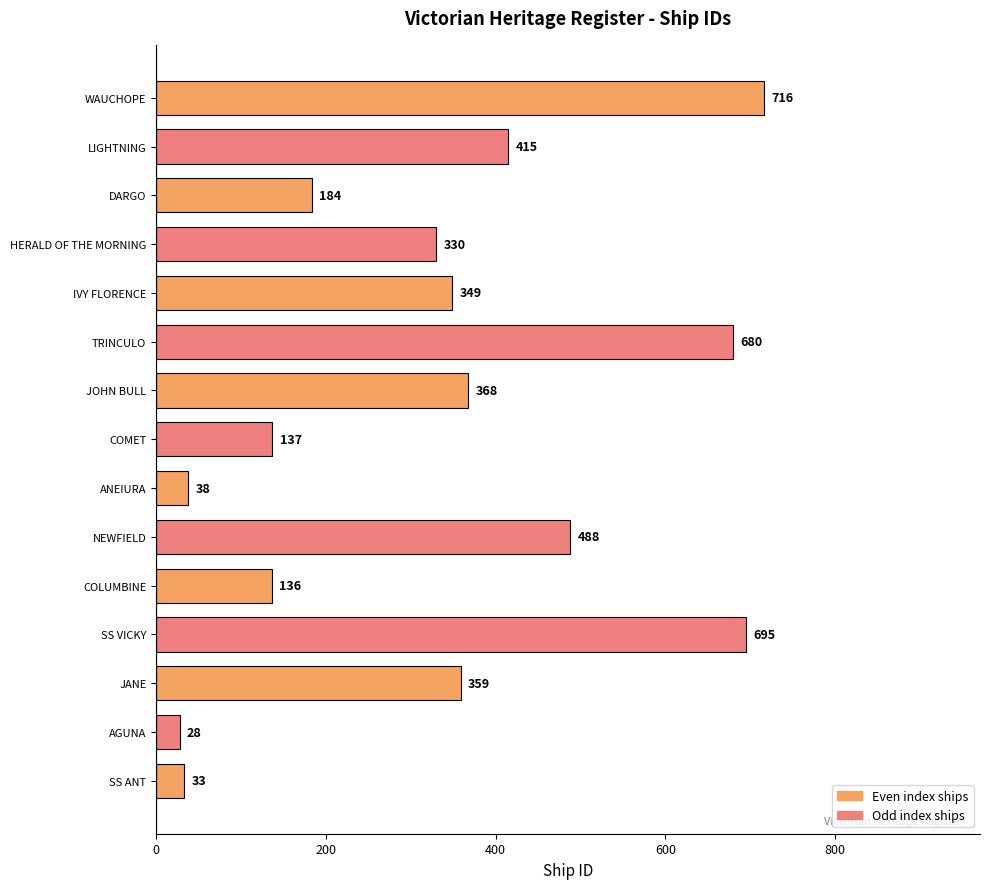

What is the difference between the maximum and minimum values?

688